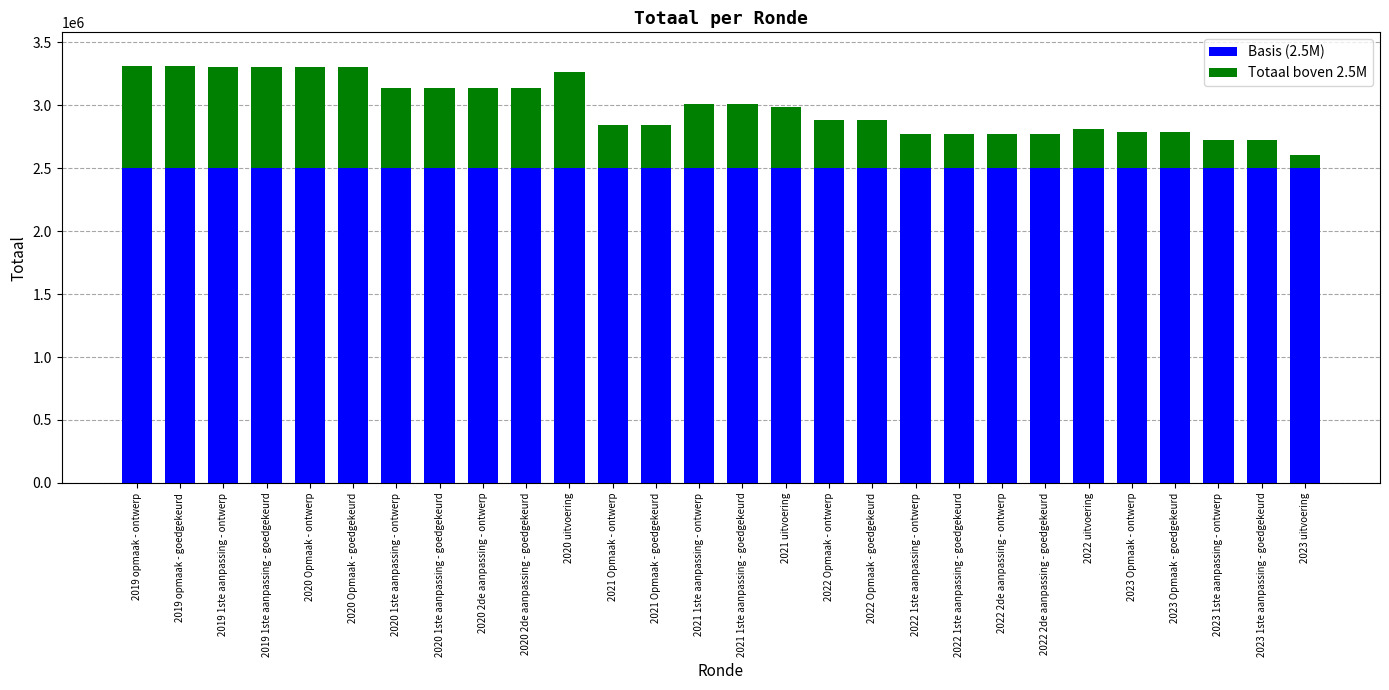

What is the average value of the Basis (2.5M) series?

2500000